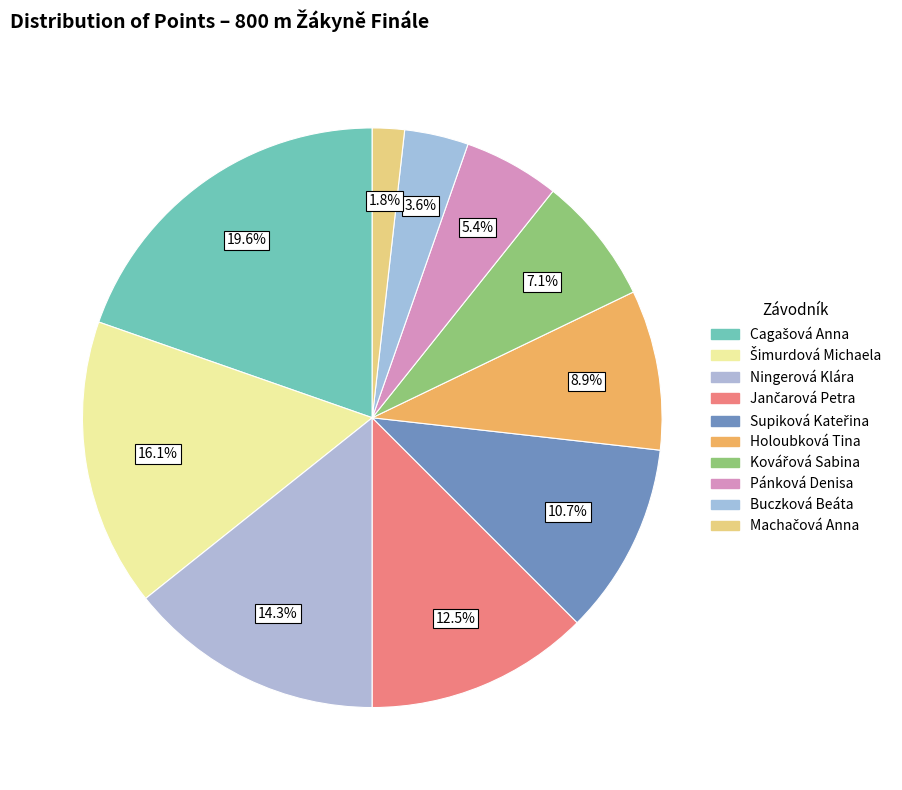

Which slice is the smallest?

Machačová Anna